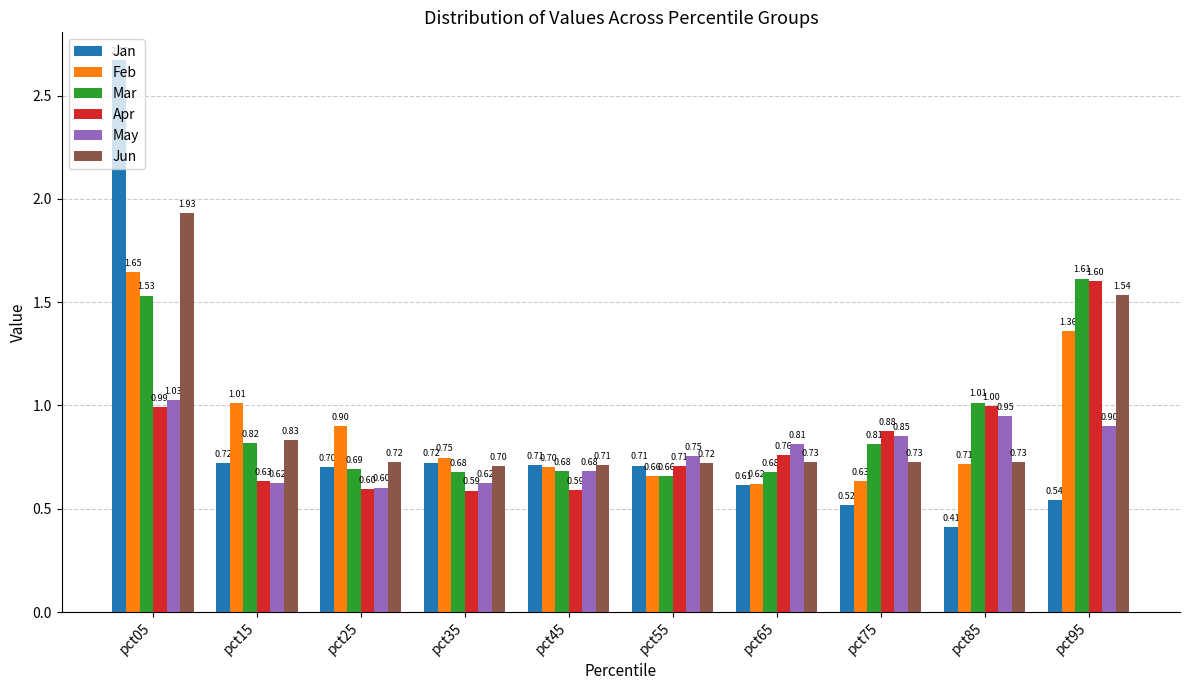

Are the bars horizontal?

No